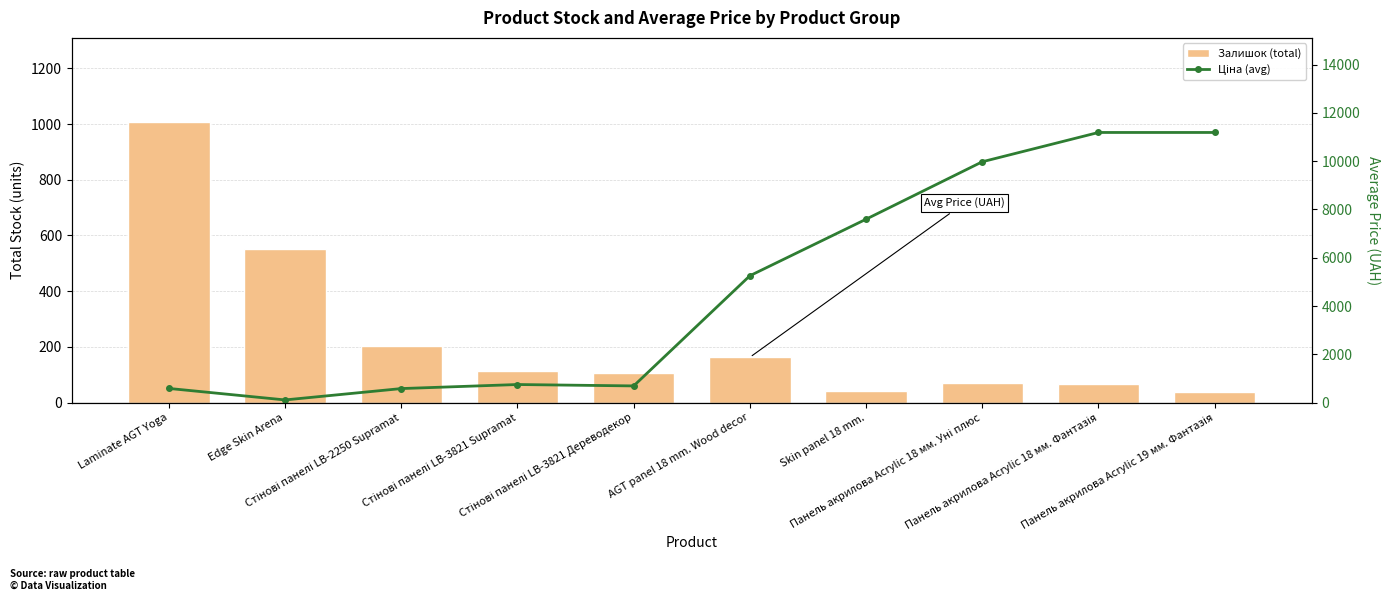

Between Панель акрилова Acrylic 18 мм. Фантазія and Стінові панелі LB-3821 Supramat, which is larger?

Стінові панелі LB-3821 Supramat